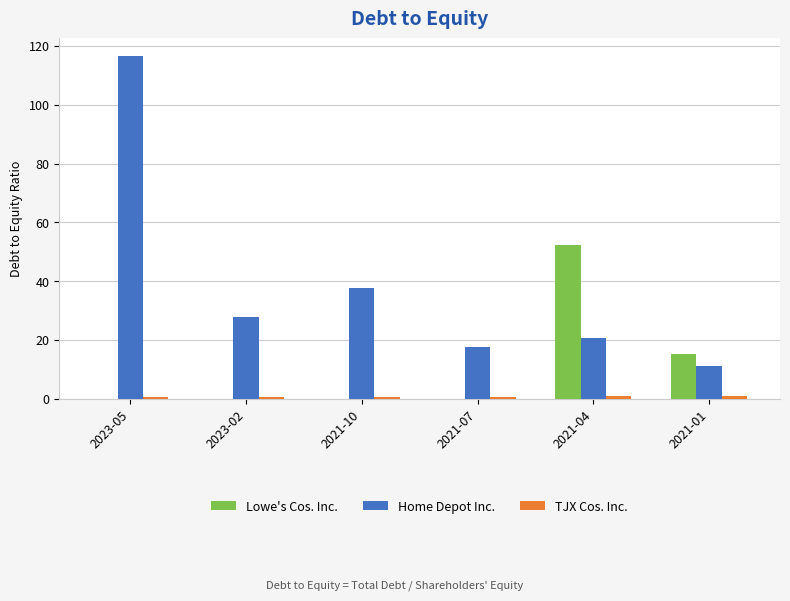

At which category is the sum across all series the highest?

2023-05